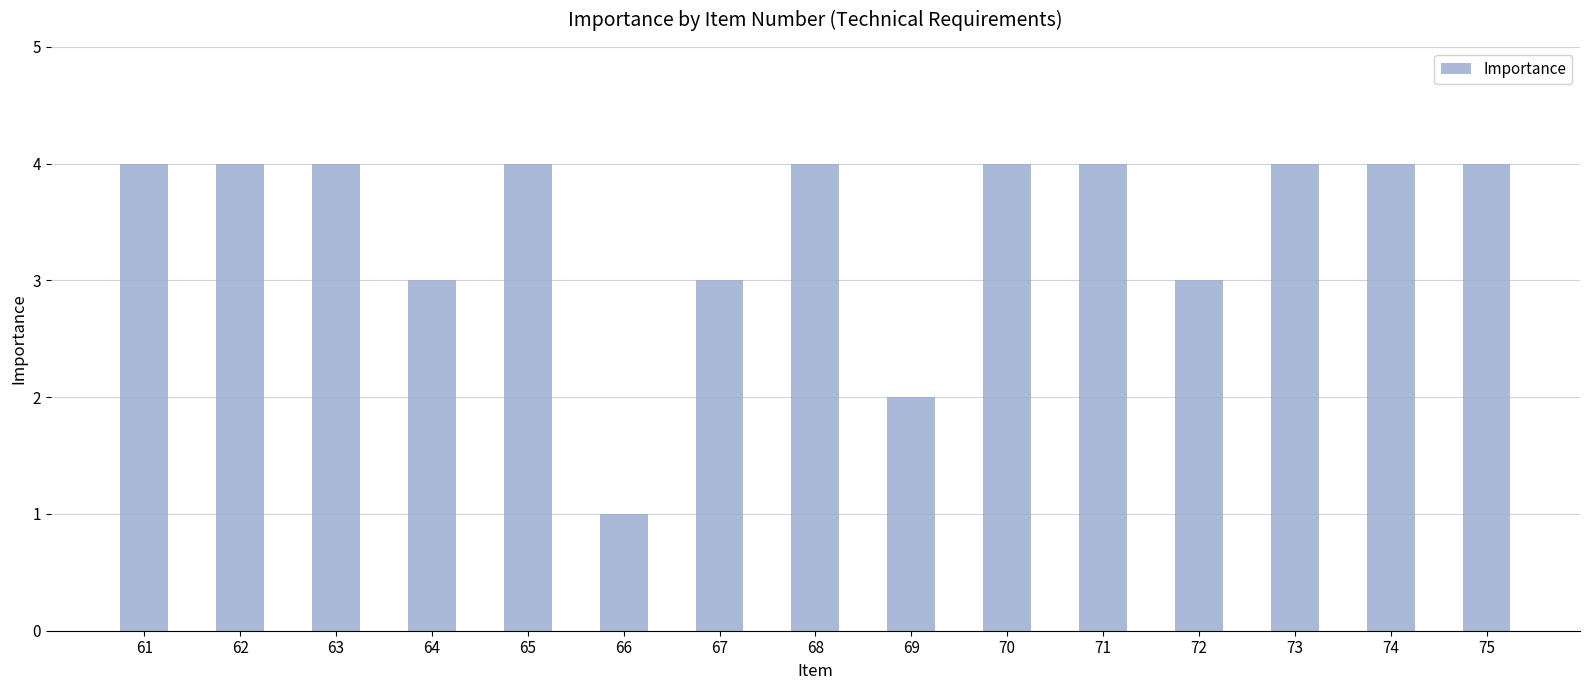

What is the change in value from 66 to 73?

+3